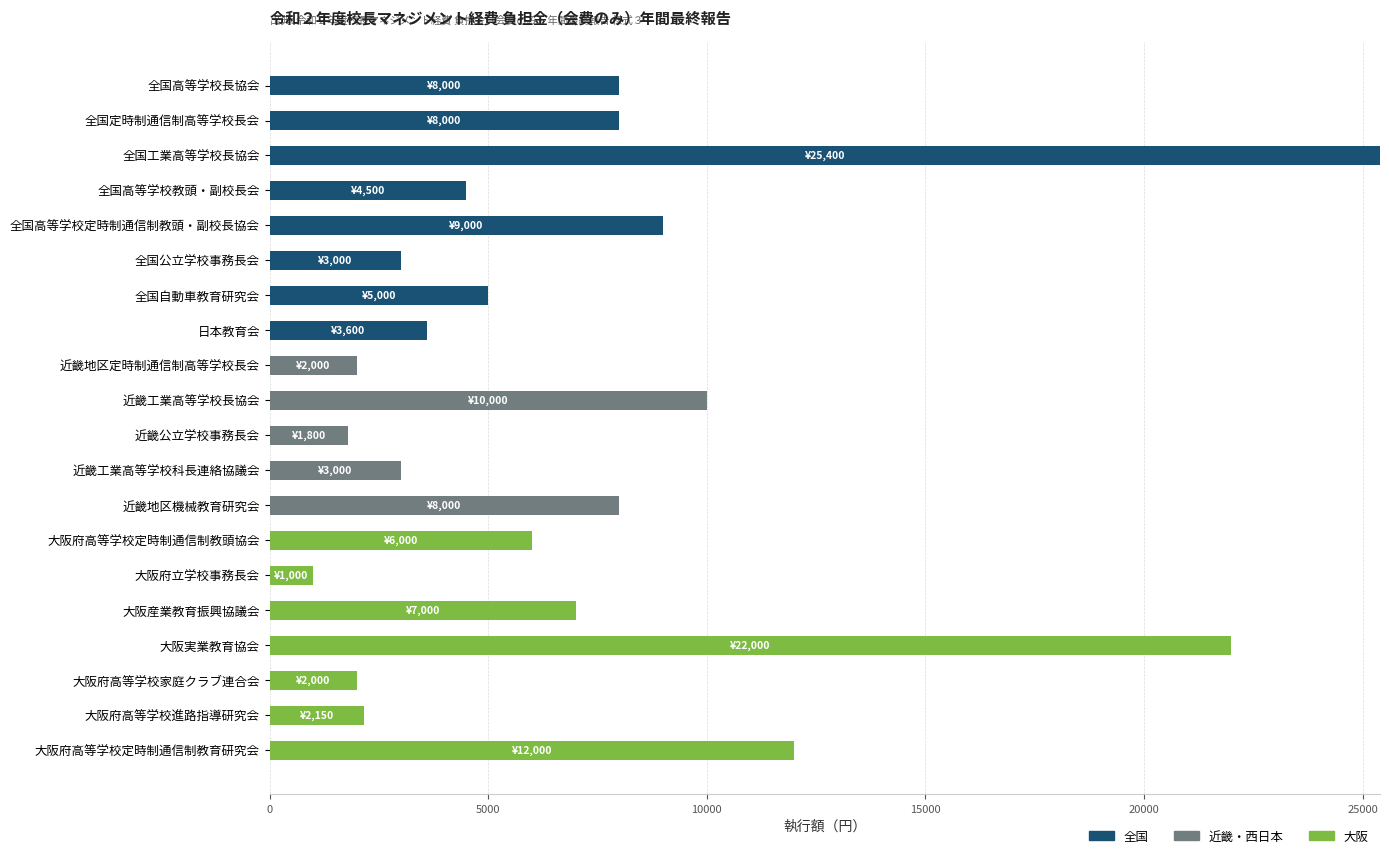

True or false: 全国 has a value of 14030 at 全国高等学校長協会.

False